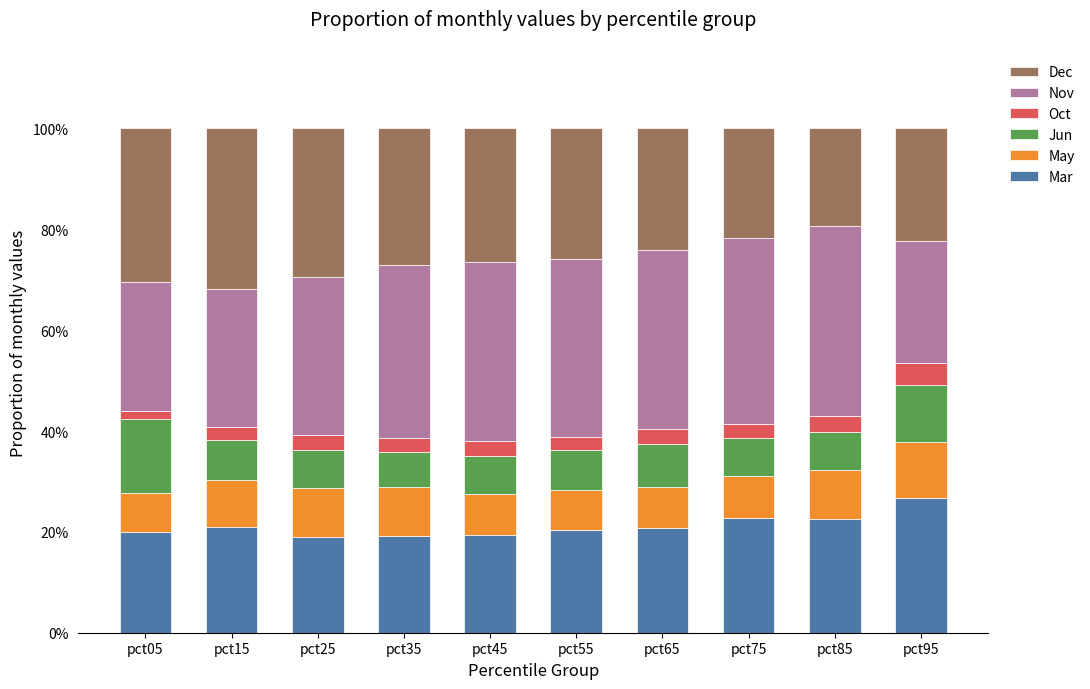

What is the lowest value of the Mar series?

19.1